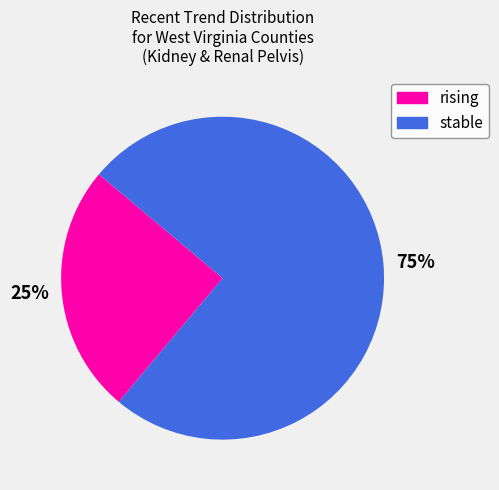

Do 75% and 25% together represent more than half of the pie?

Yes